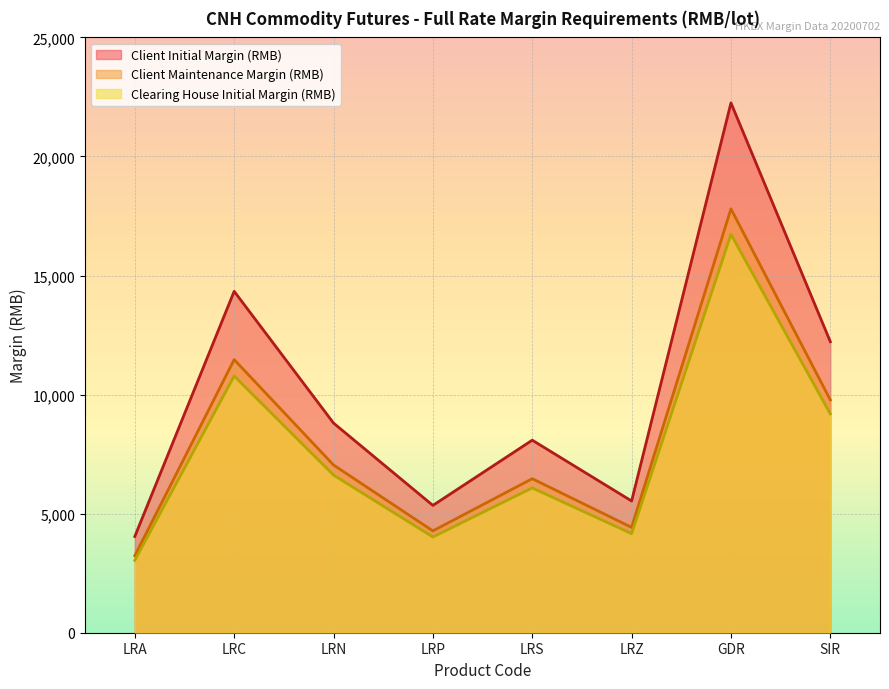

Between LRC and LRA, which is larger?

LRC